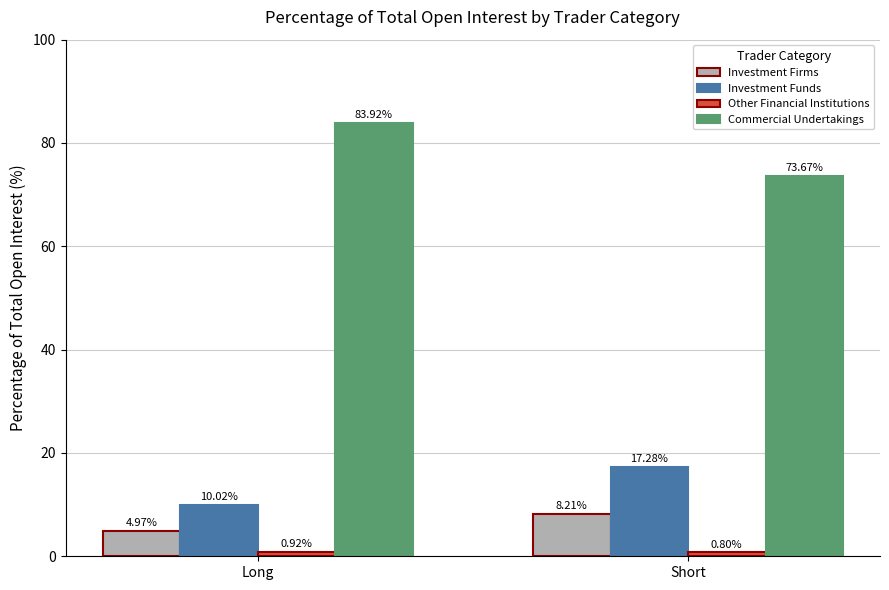

At which label does Investment Funds reach its peak?

Short